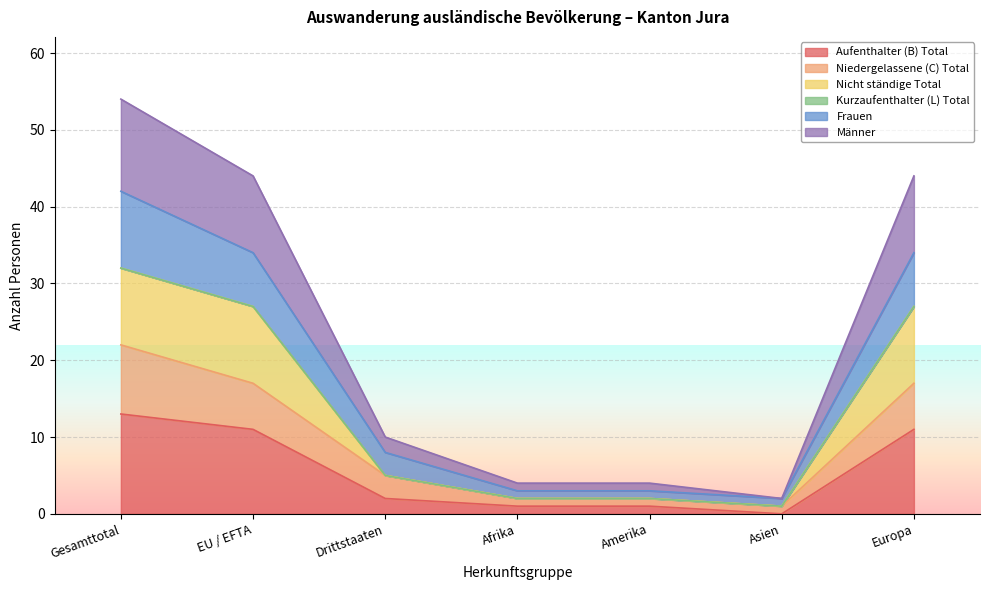

What is the maximum value for Aufenthalter (B) Total?

13